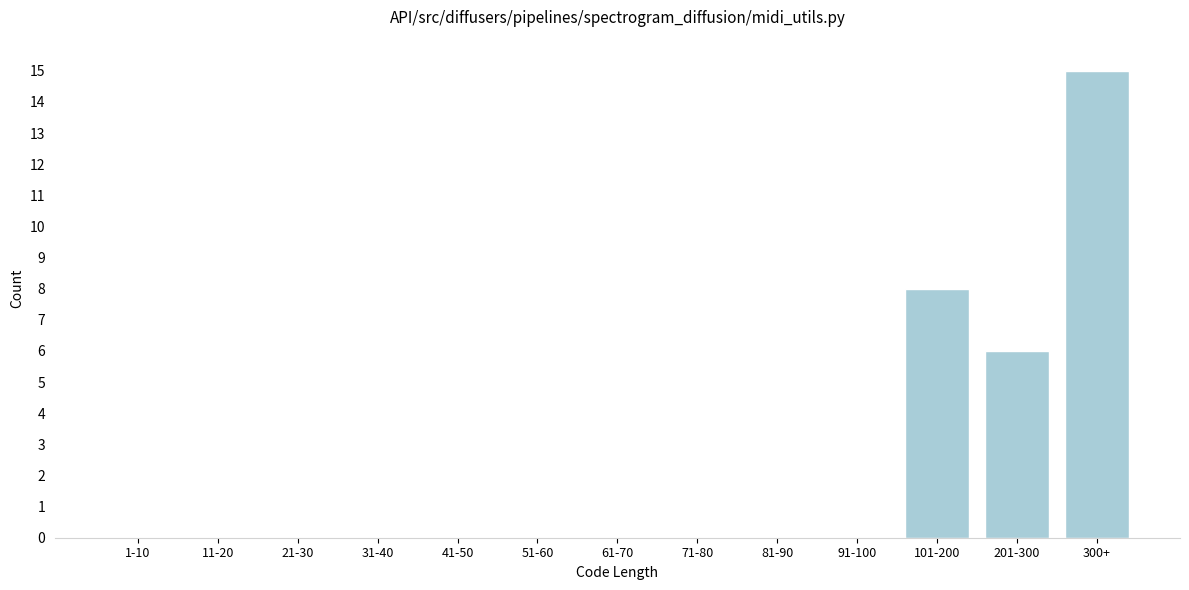

Reading left to right, list all the values displayed in this chart.

1-10=0	11-20=0	21-30=0	31-40=0	41-50=0	51-60=0	61-70=0	71-80=0	81-90=0	91-100=0	101-200=8	201-300=6	300+=15